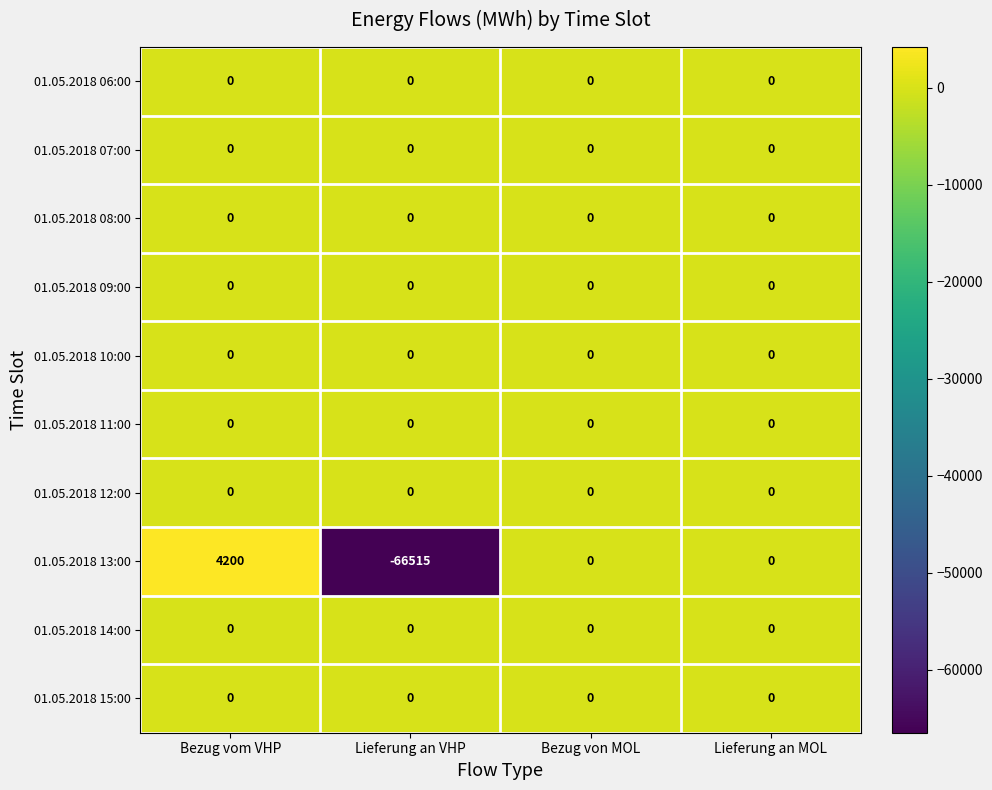

What is the sum of all 01.05.2018 13:00 values?

-62315